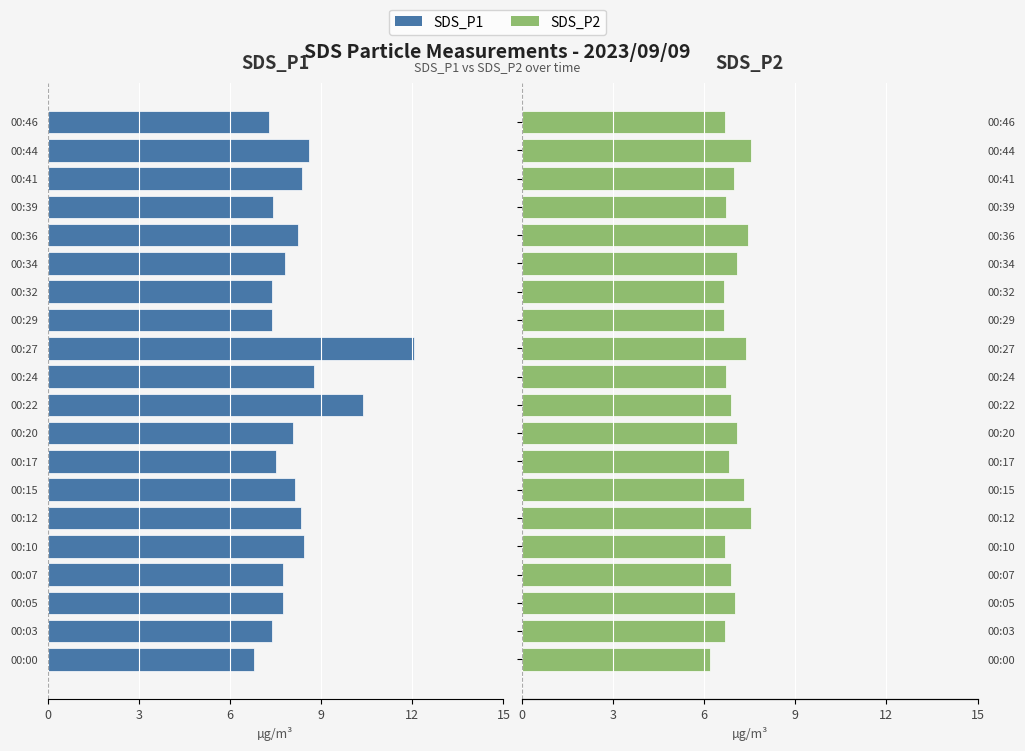

At how many categories does at least one series exceed 2?

20